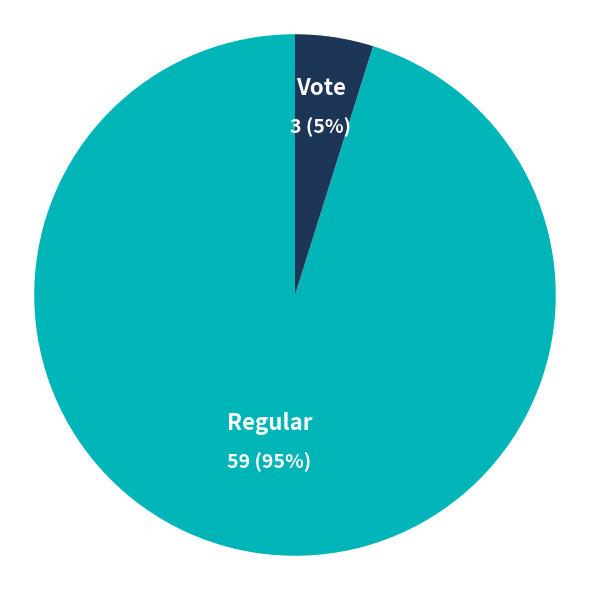

To the nearest percent, what is the difference between the largest and smallest slice percentages?

90%